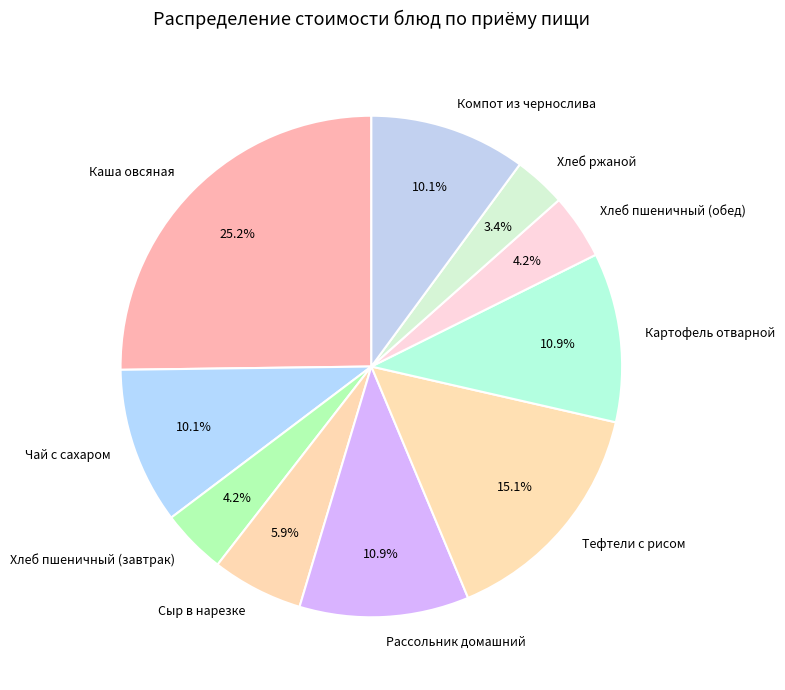

To the nearest percent, what percentage of the pie is Рассольник домашний?

11%